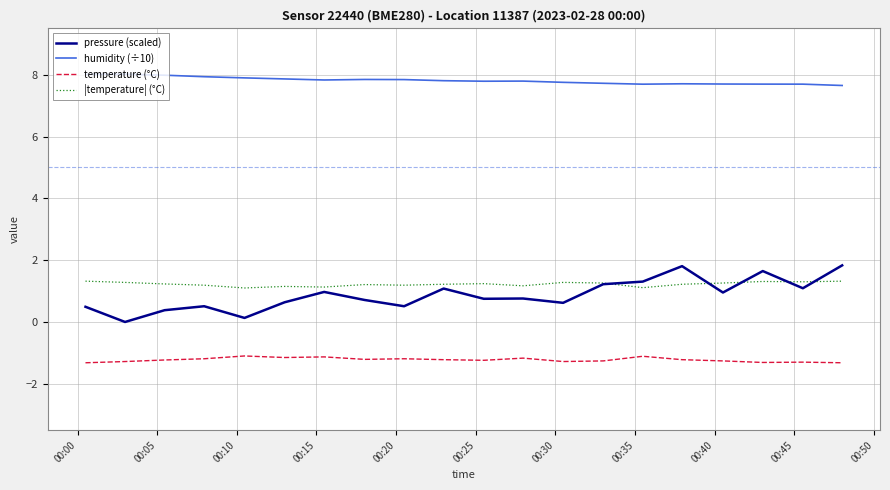

Which series has the largest range (max minus min)?

pressure (scaled)